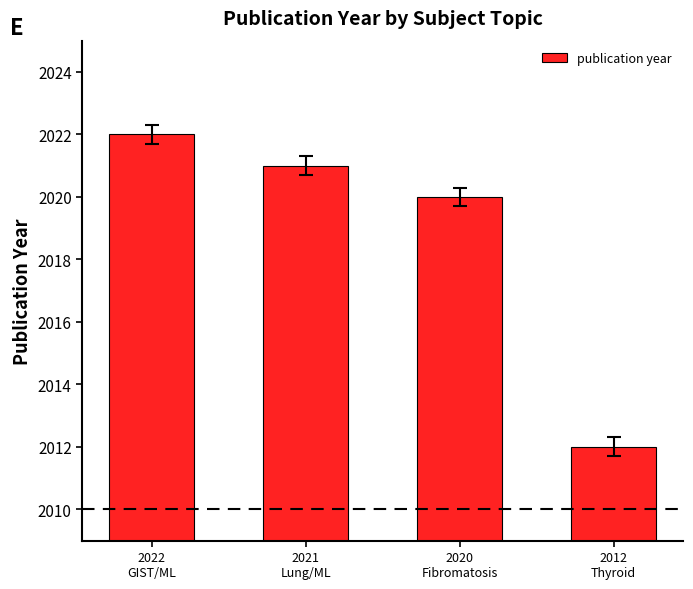

True or false: the data shows 2796 at 2012
Thyroid.

False